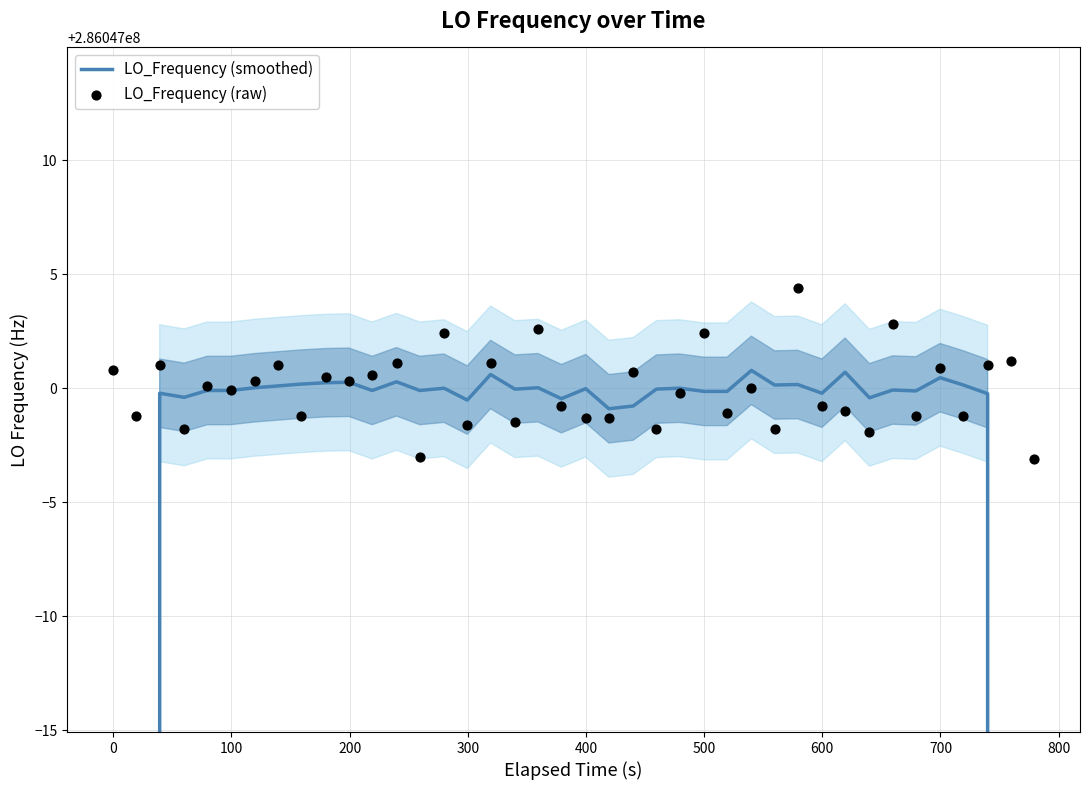

At how many categories does at least one series exceed 191374514?

40